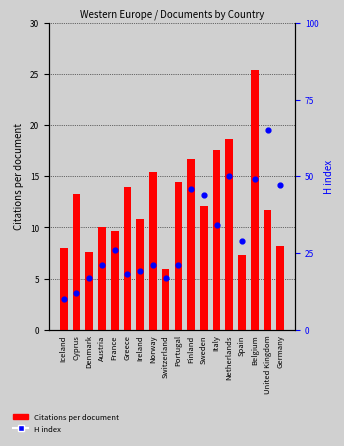

Which series reaches the minimum Y coordinate?

Citations per document